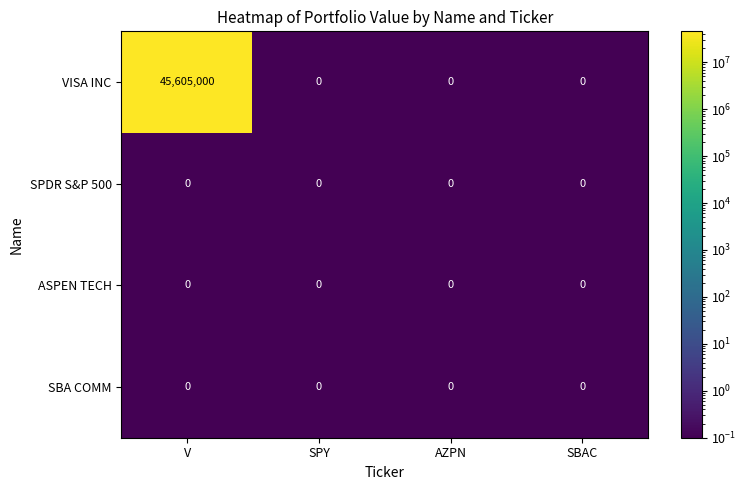

What is the average value of the VISA INC series?

11401250